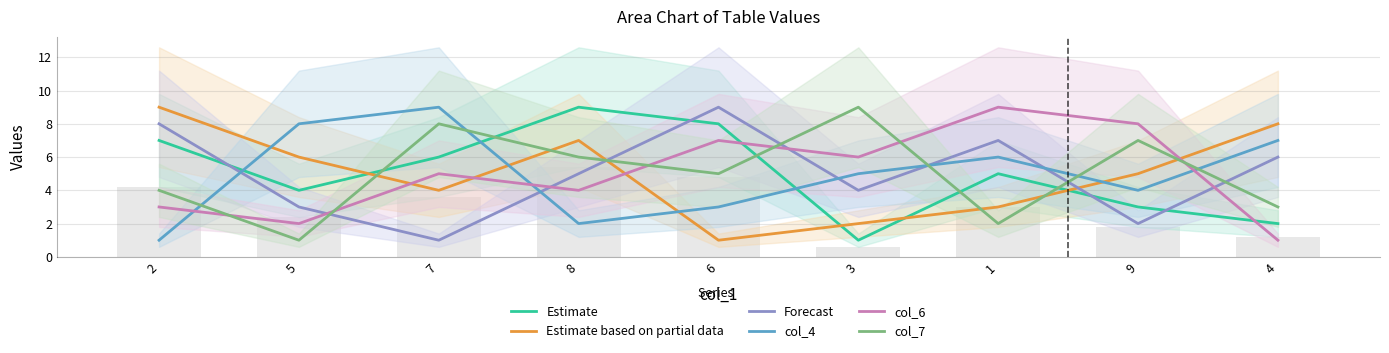

How many col_4 values are between 3 and 7?

5